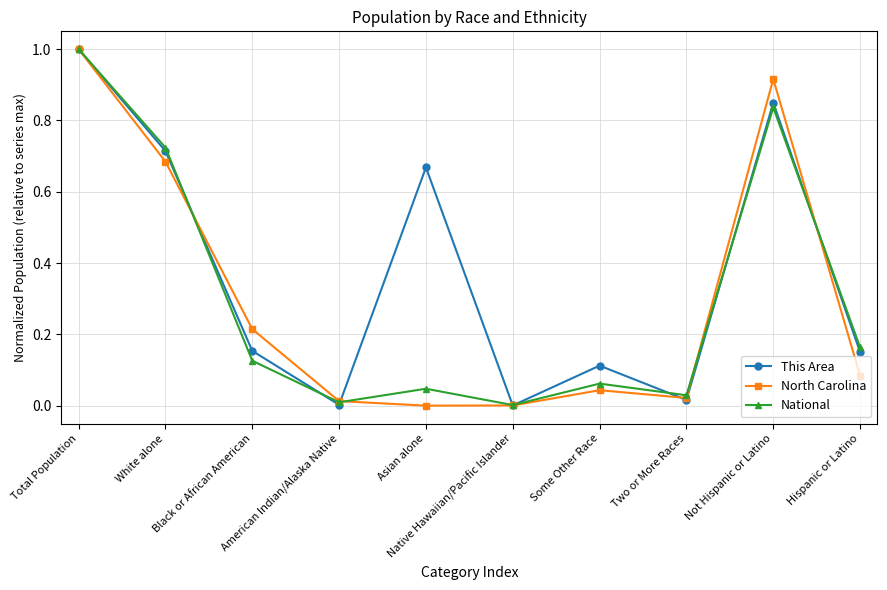

What are all the series names shown in the legend?

This Area, North Carolina, National